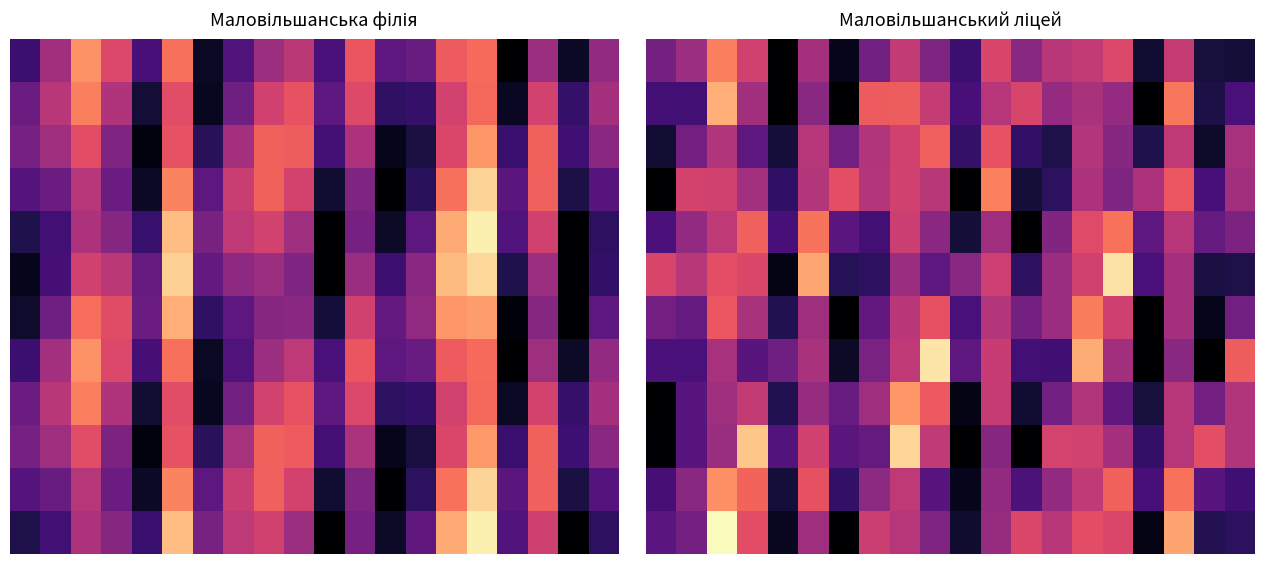

How many series are shown in this chart?

12